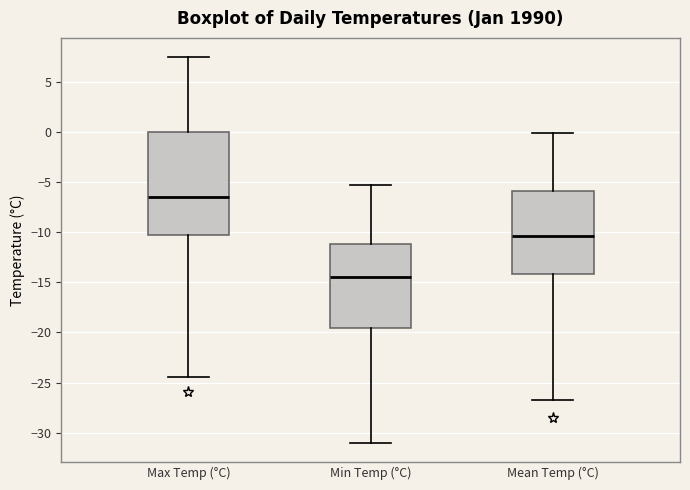

Which box's median line is the highest?

Max Temp (°C)